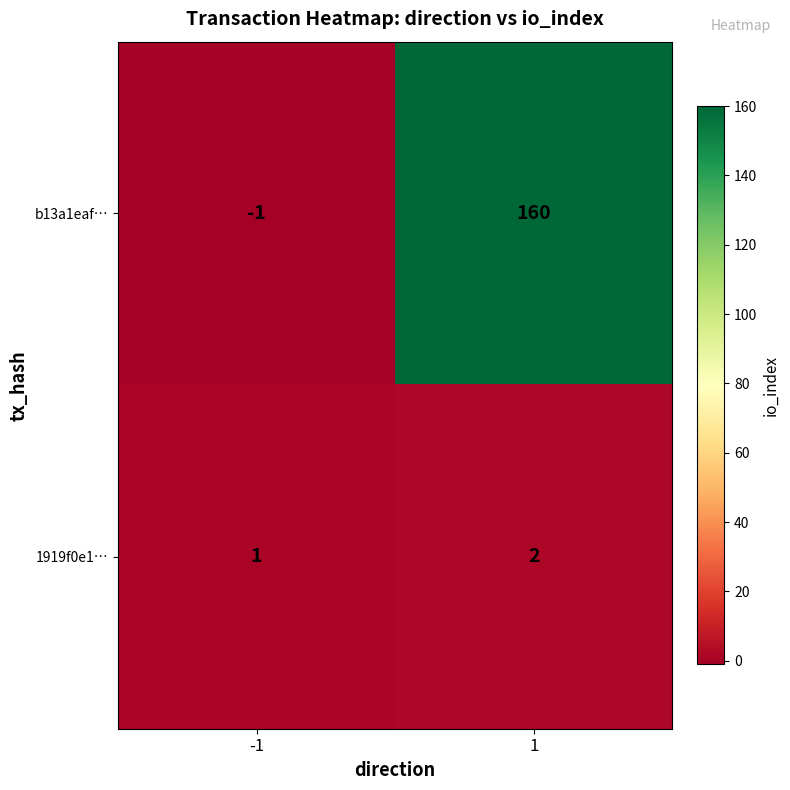

At which category is the sum across all series the highest?

1